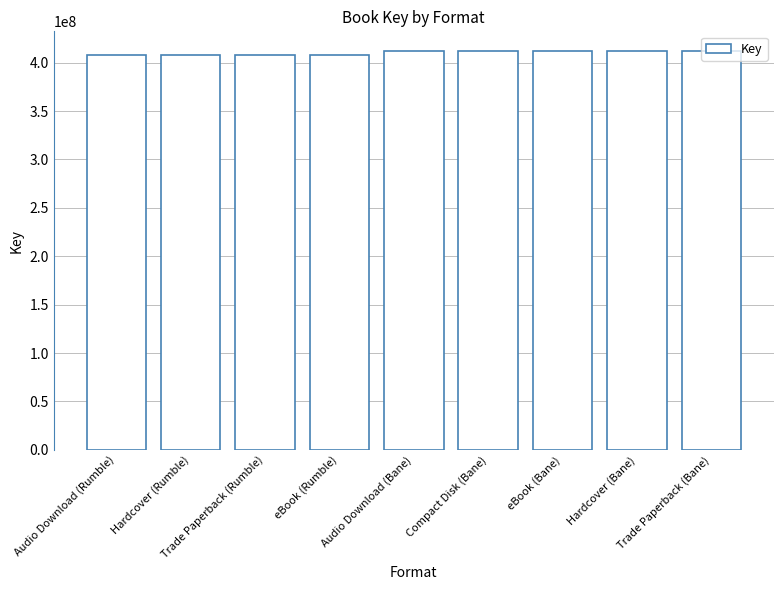

True or false: the data shows 408172400 at eBook (Rumble).

True